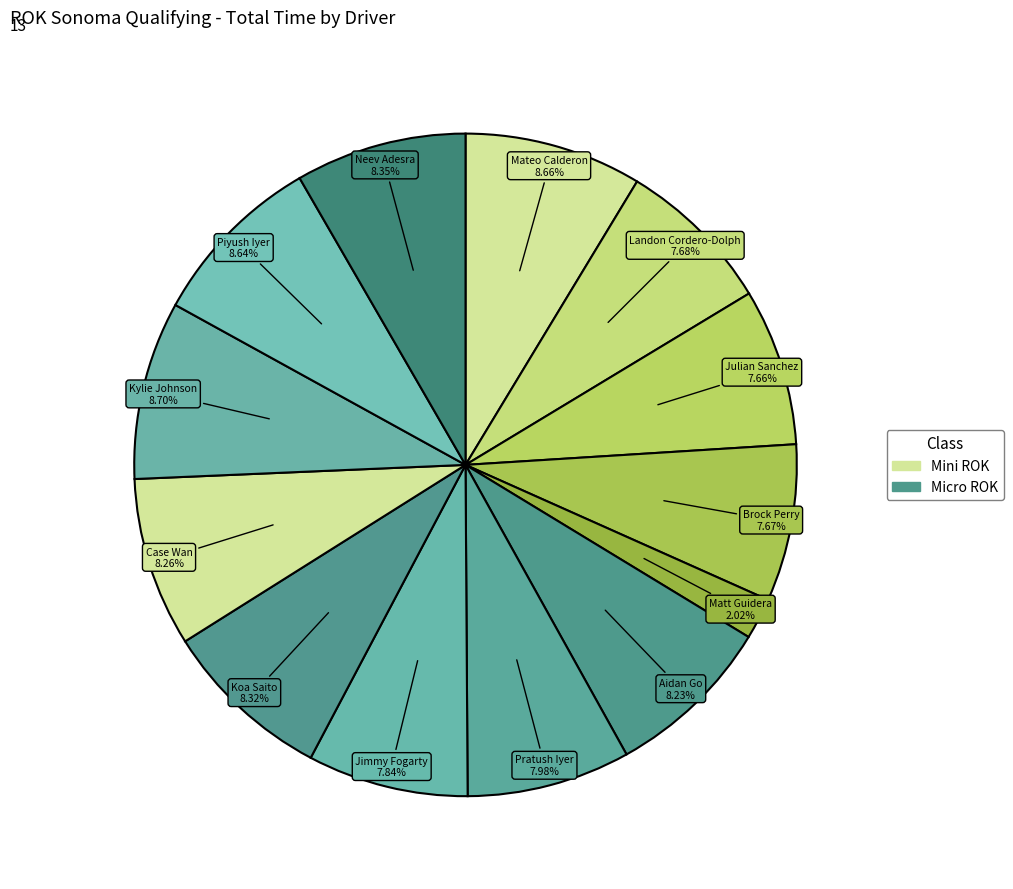

Count the number of slices in the pie.

13